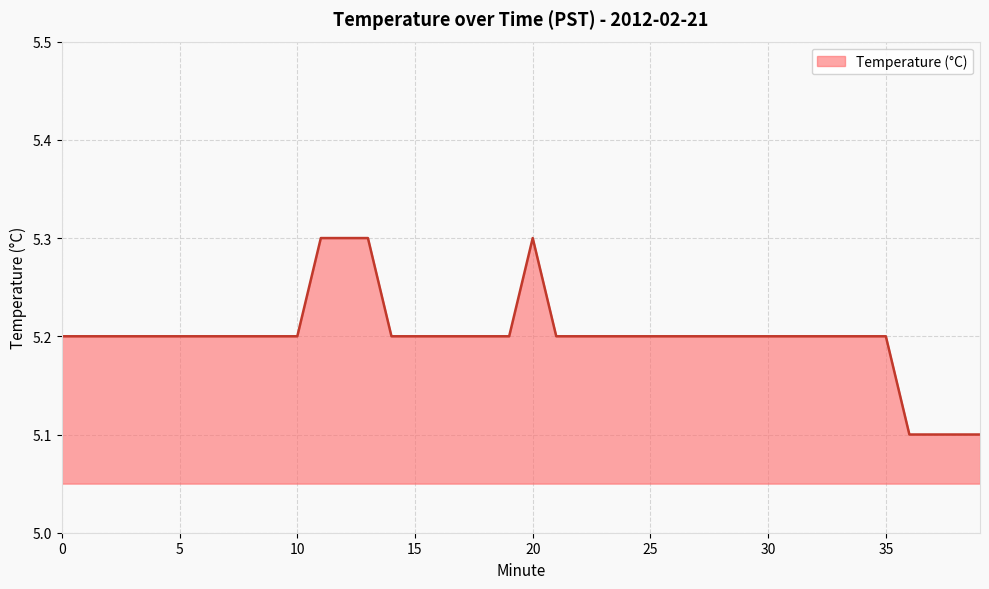

What is the maximum value shown in the chart?

5.3